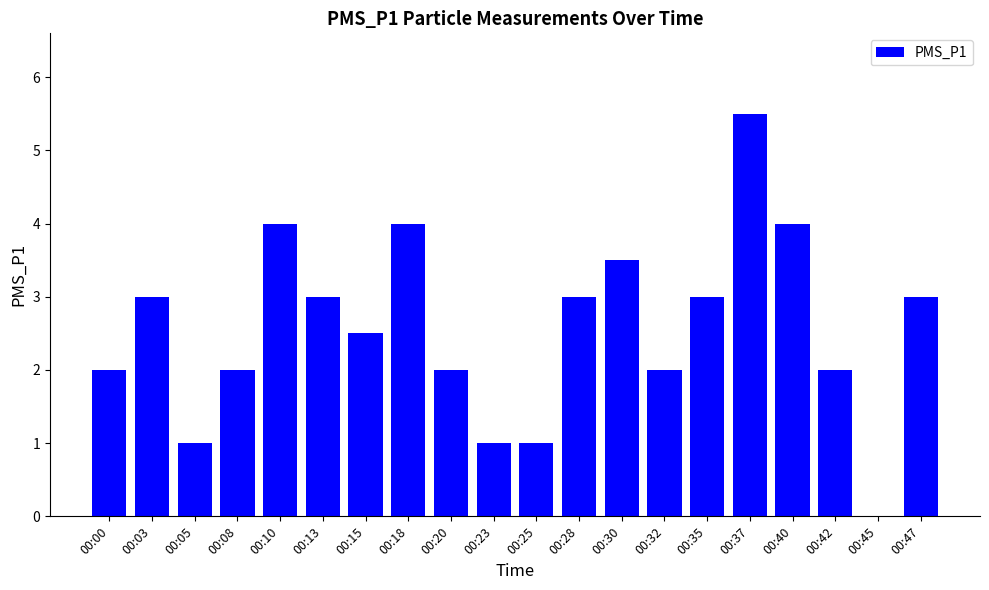

What is the average value?

2.6